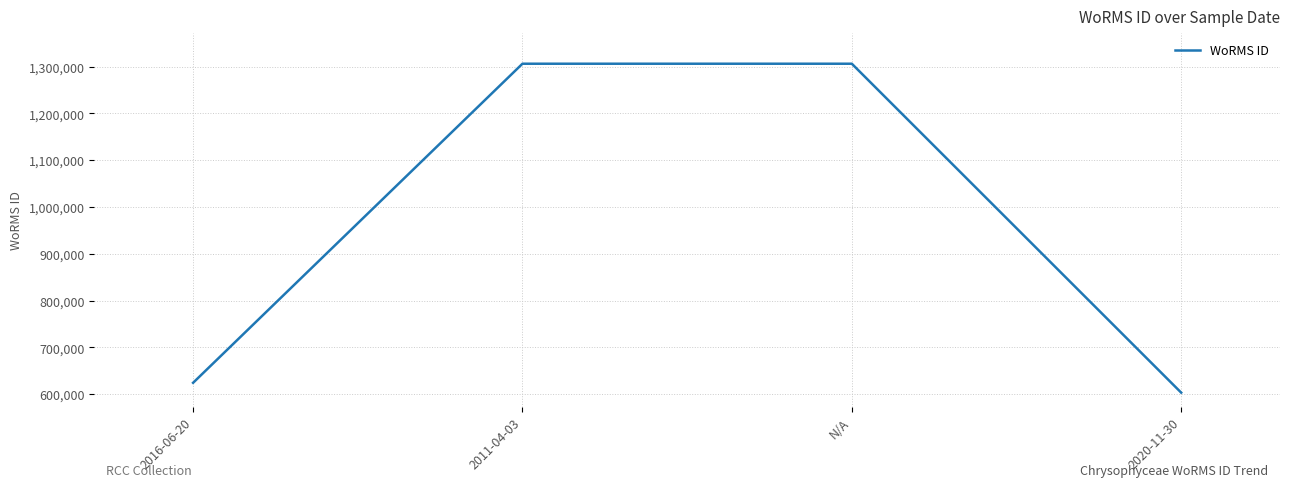

True or false: the data shows 603251 at 2020-11-30.

True